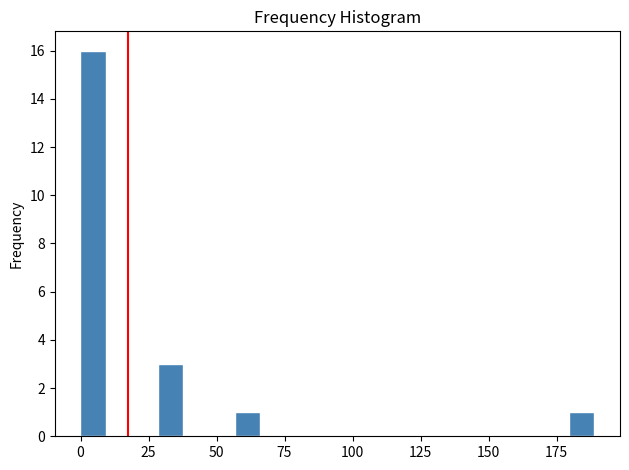

Read against the x-axis, roughly where is the centre of the tallest bar?

5